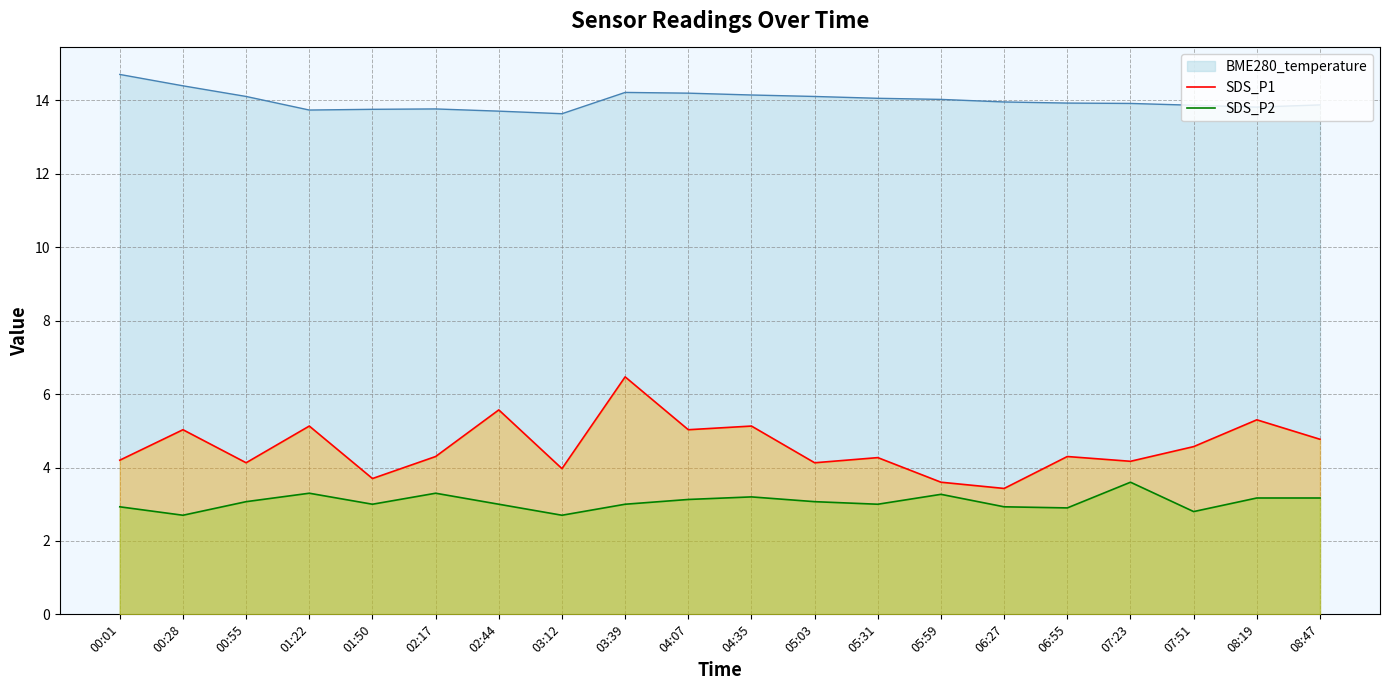

Read the SDS_P2 value at 06:27.

2.9